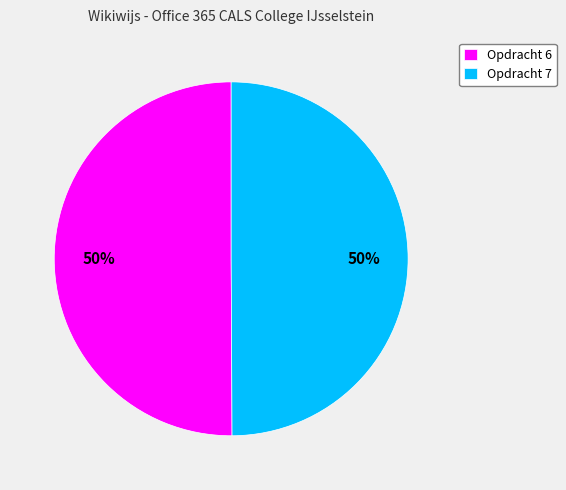

Do Opdracht 7 and Opdracht 6 together represent more than half of the pie?

Yes